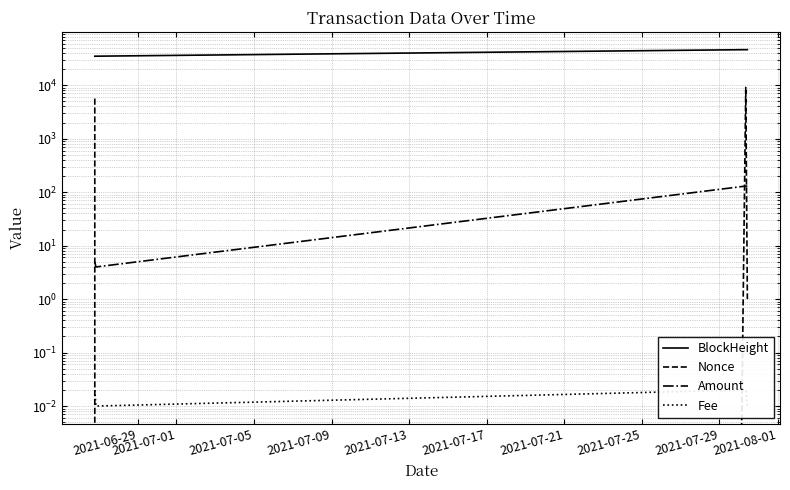

What is the value of the Nonce point at the 4th from the left?

1.0